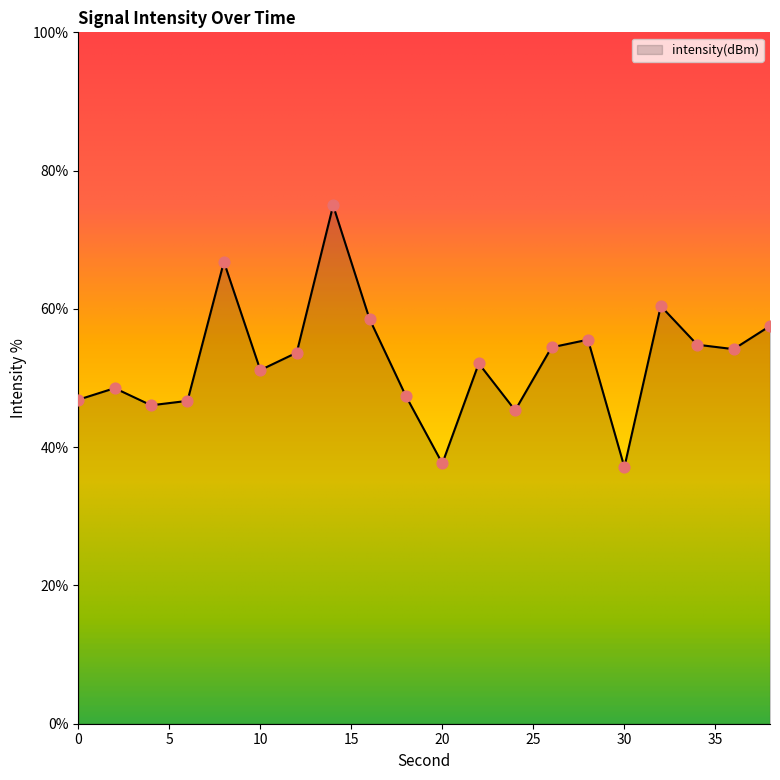

What is the difference between the maximum and minimum values?

37.8